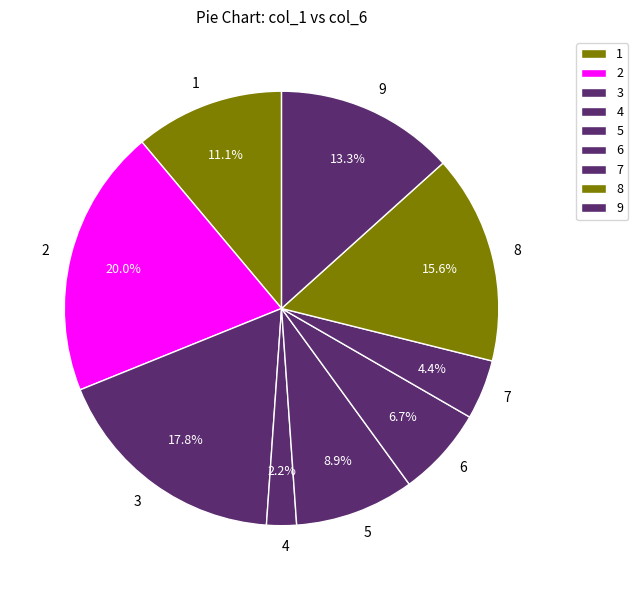

How much of the chart is everything except 9?

86.7%